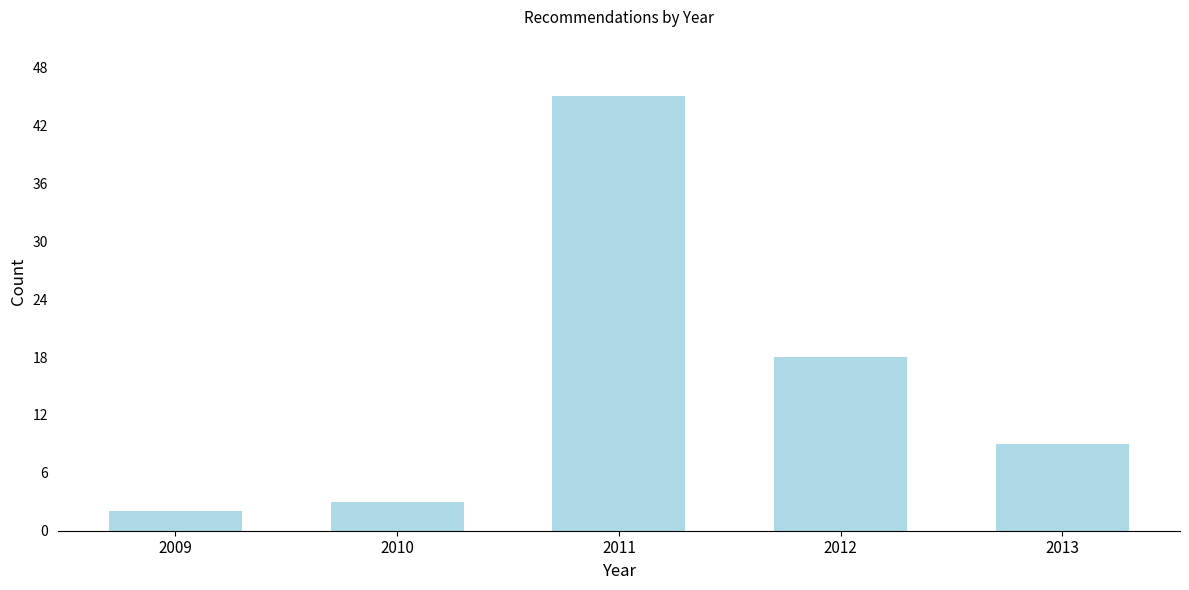

Reading left to right, what are all the values shown in this chart?

2009=2	2010=3	2011=45	2012=18	2013=9